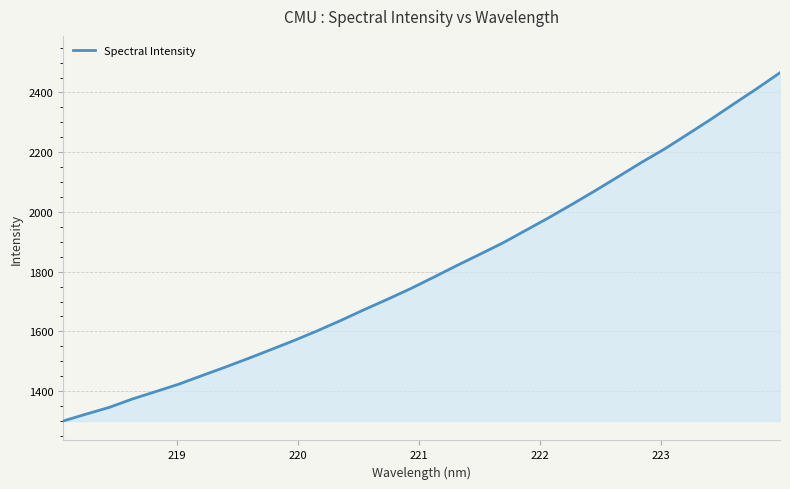

What is the greatest value displayed?

2466.2